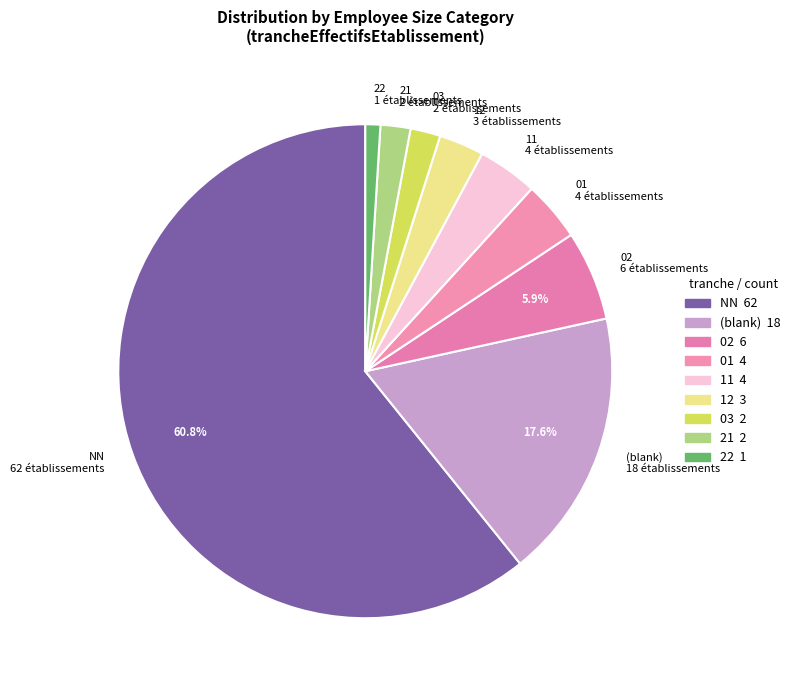

What is the ratio of the value at 01 4 établissements to the value at 03 2 établissements?

2.0